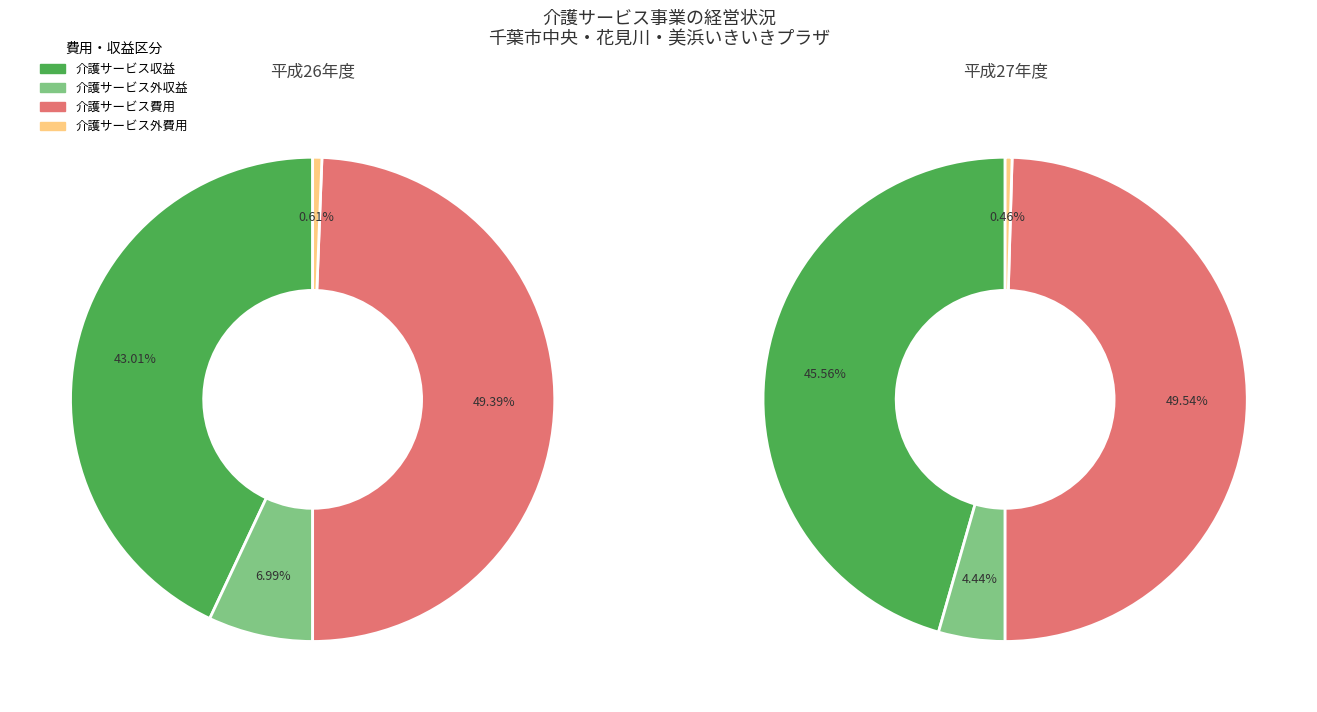

What percentage is the 平成26年度 slice, to the nearest percent?

50%